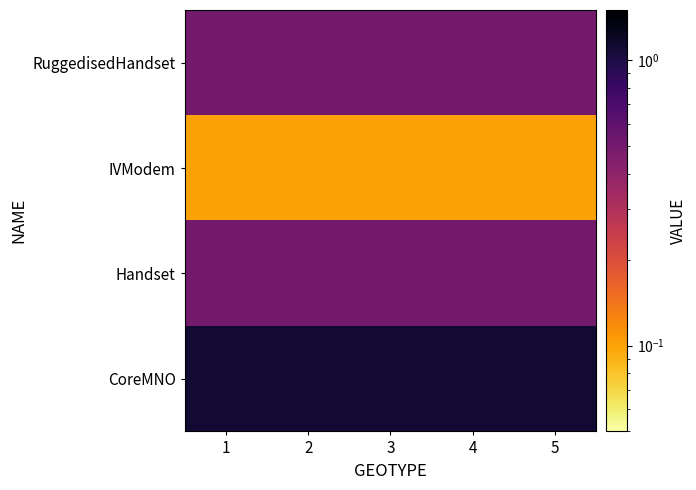

Reading right to left, what are all the values shown in this chart?

CoreMNO: 5=1.1	4=1.1	3=1.1	2=1.1	1=1.1
Handset: 5=0.5	4=0.5	3=0.5	2=0.5	1=0.5
IVModem: 5=0.1	4=0.1	3=0.1	2=0.1	1=0.1
RuggedisedHandset: 5=0.5	4=0.5	3=0.5	2=0.5	1=0.5